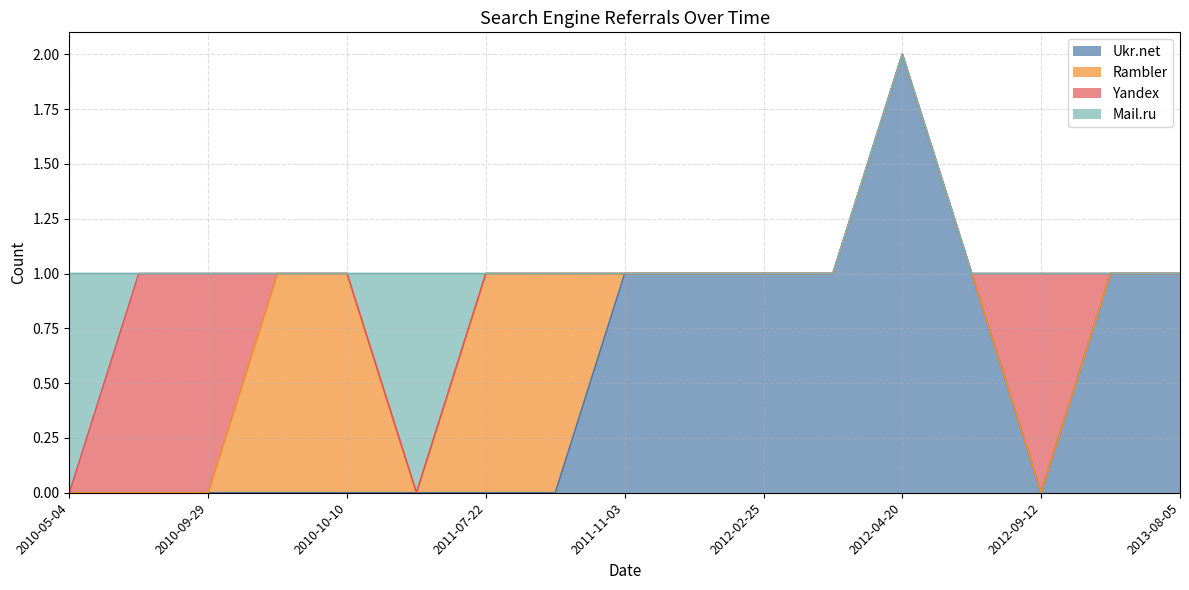

Between 2010-05-04 and 2012-02-24, which is larger?

2012-02-24